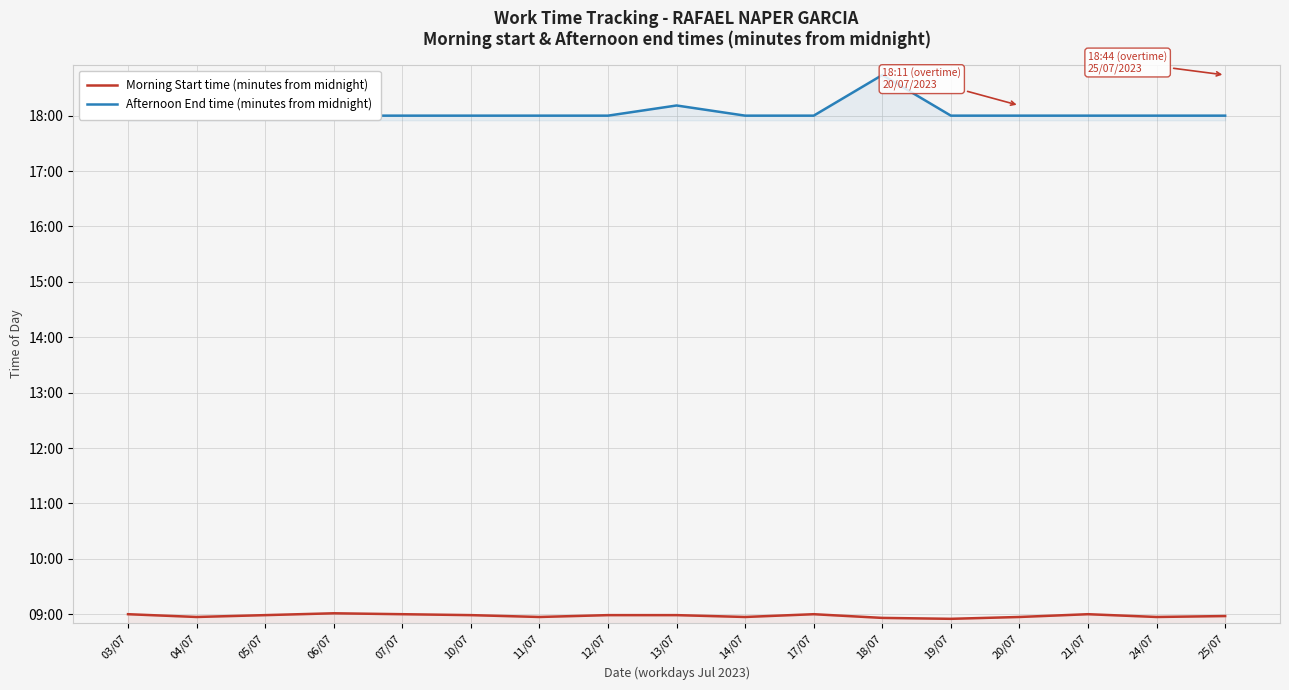

At which category does Afternoon End time (minutes from midnight) reach its first local peak?

04/07